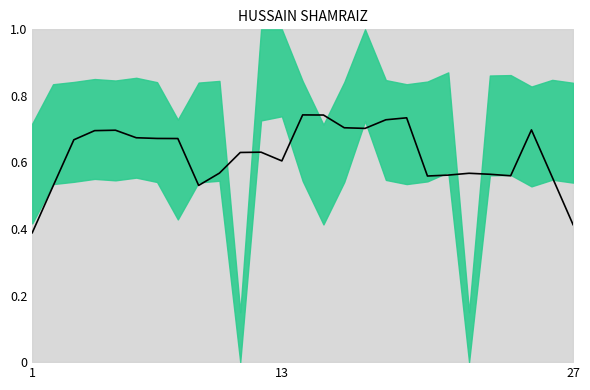

What is the average value?

0.6